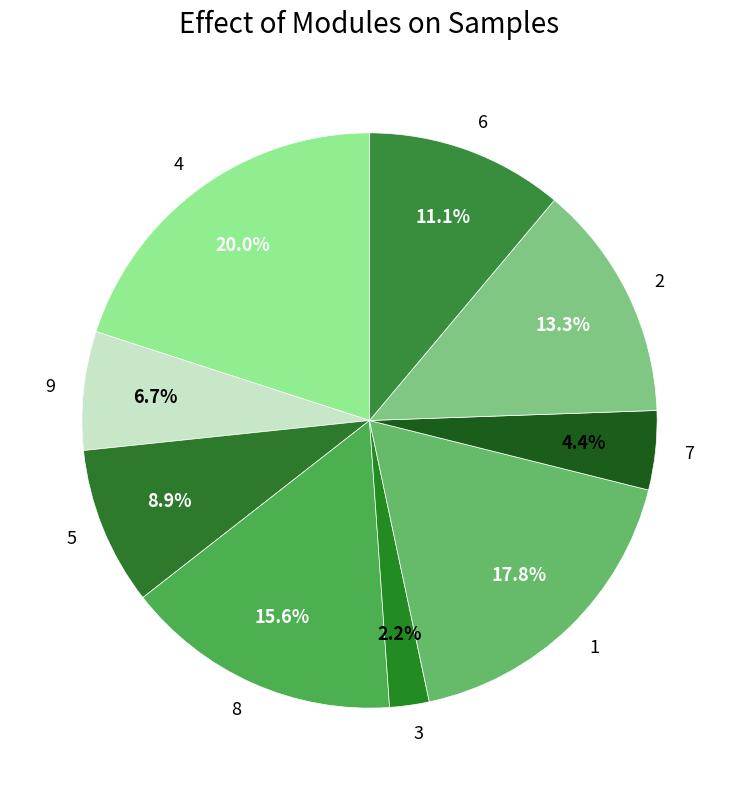

Rank the categories by value from highest to lowest.

4, 1, 8, 2, 6, 5, 9, 7, 3